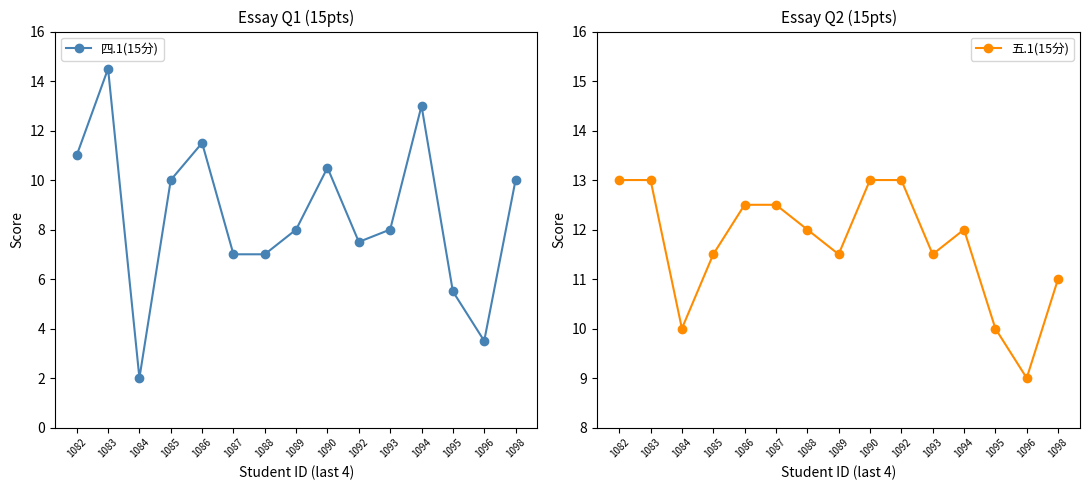

Which series changed the most between 1092 and 1098?

四.1(15分)